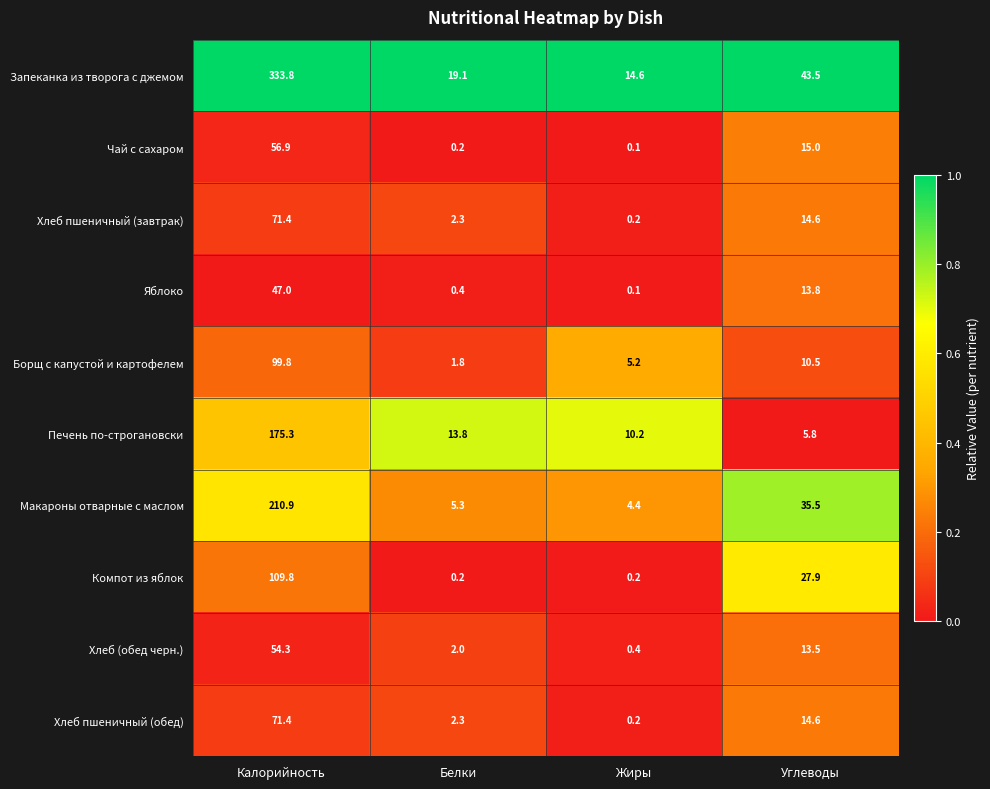

What is the sum of the Хлеб (обед черн.) values at Белки and Углеводы?

15.5